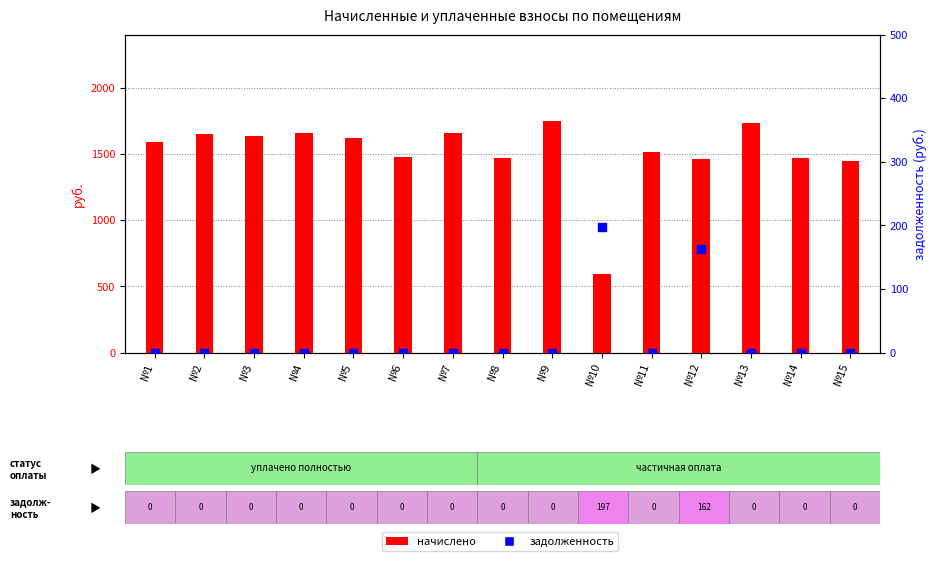

At which category is the sum across all series the highest?

№9